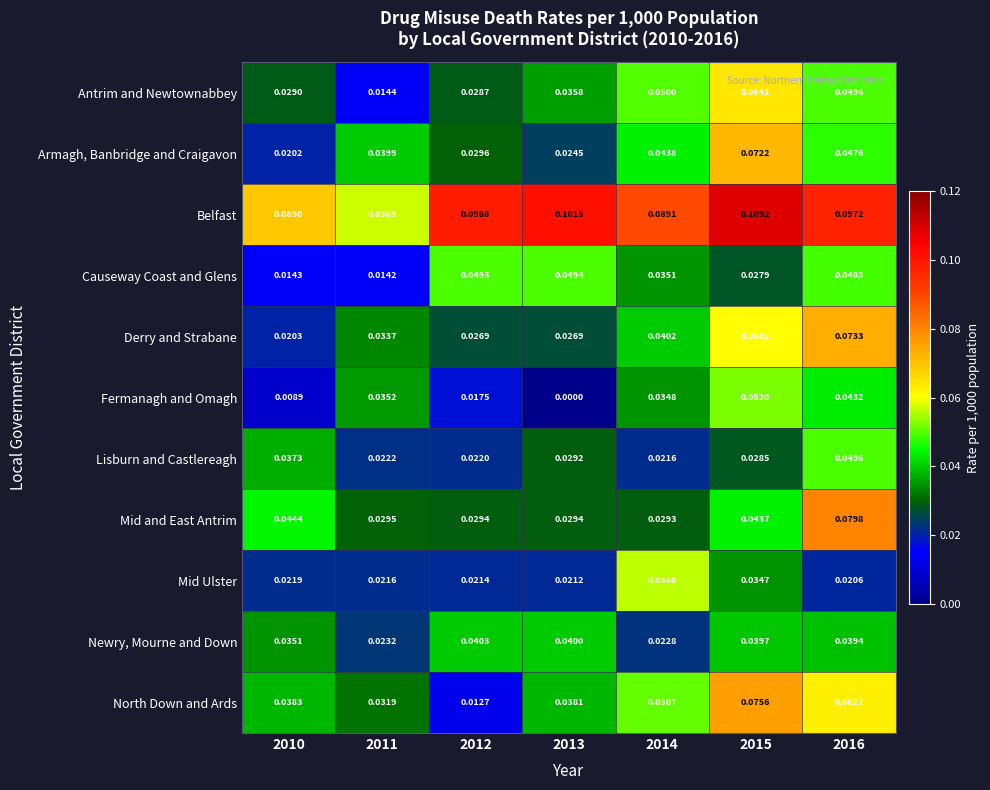

Which series has the largest range (max minus min)?

North Down and Ards